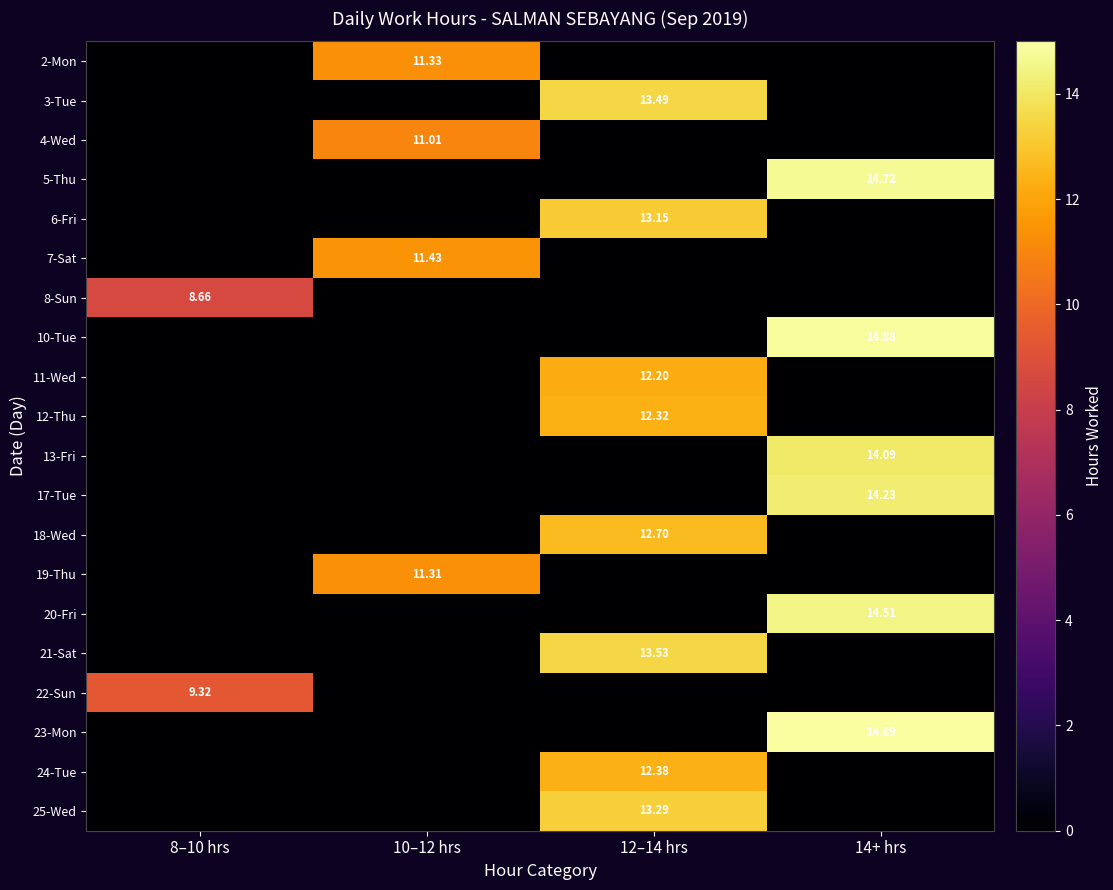

Which category has the highest value in the 8-Sun series?

8–10 hrs